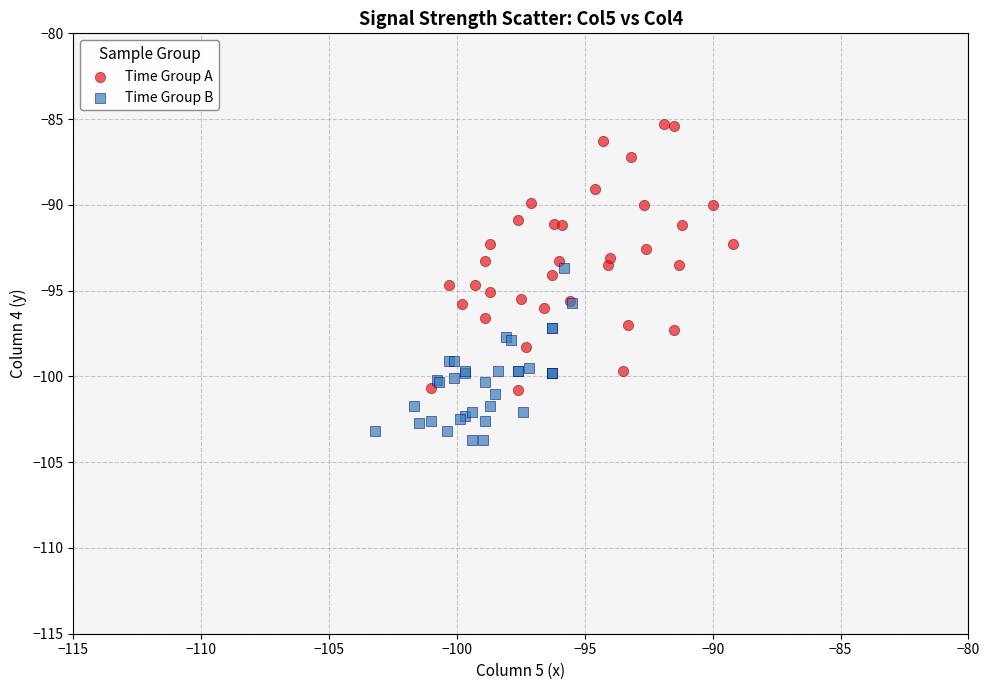

Which series contains the highest Y value?

Time Group A